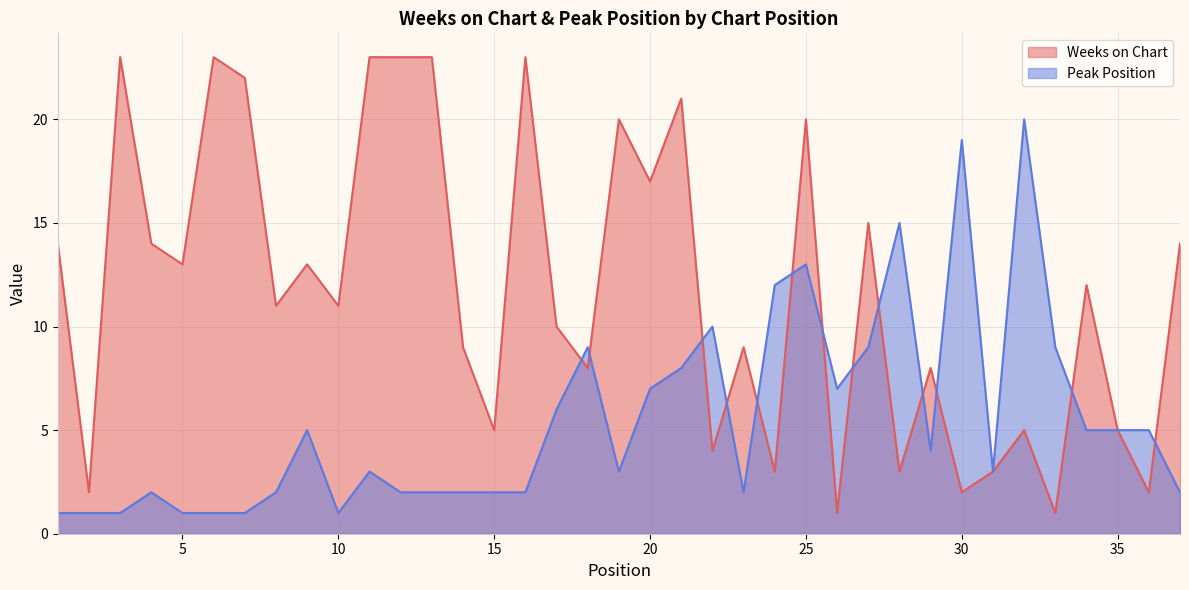

How many categories are shown in the chart?

37